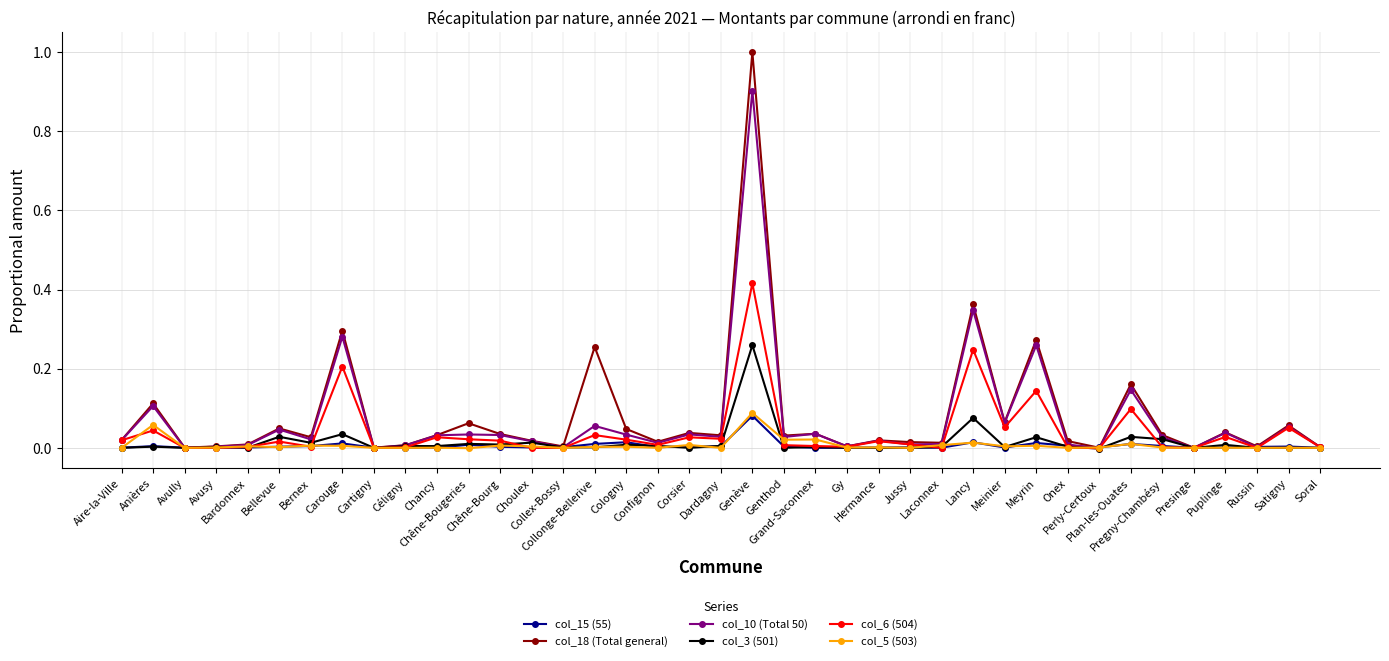

Which series has the largest range (max minus min)?

col_18 (Total general)